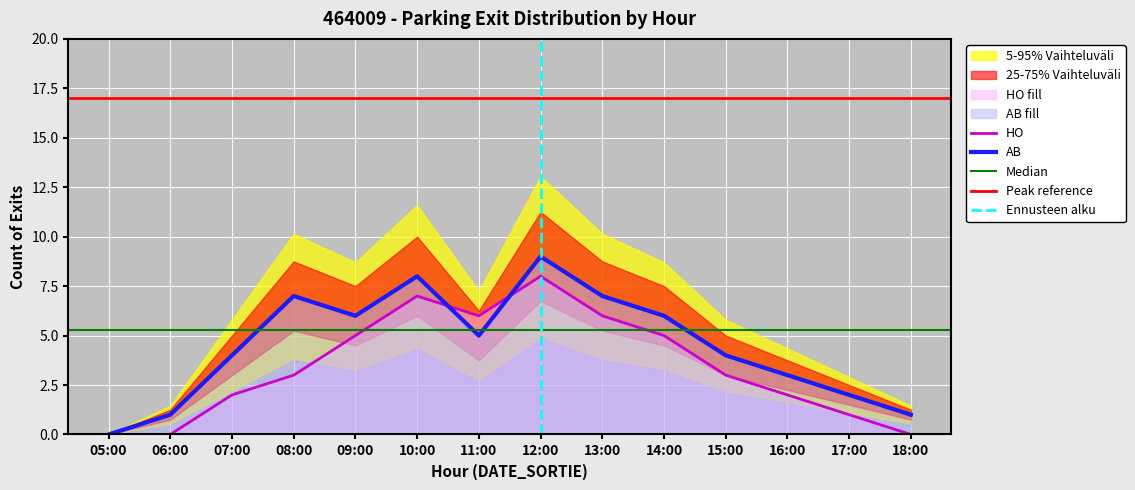

What is the difference between the maximum and minimum values in the HO series?

8